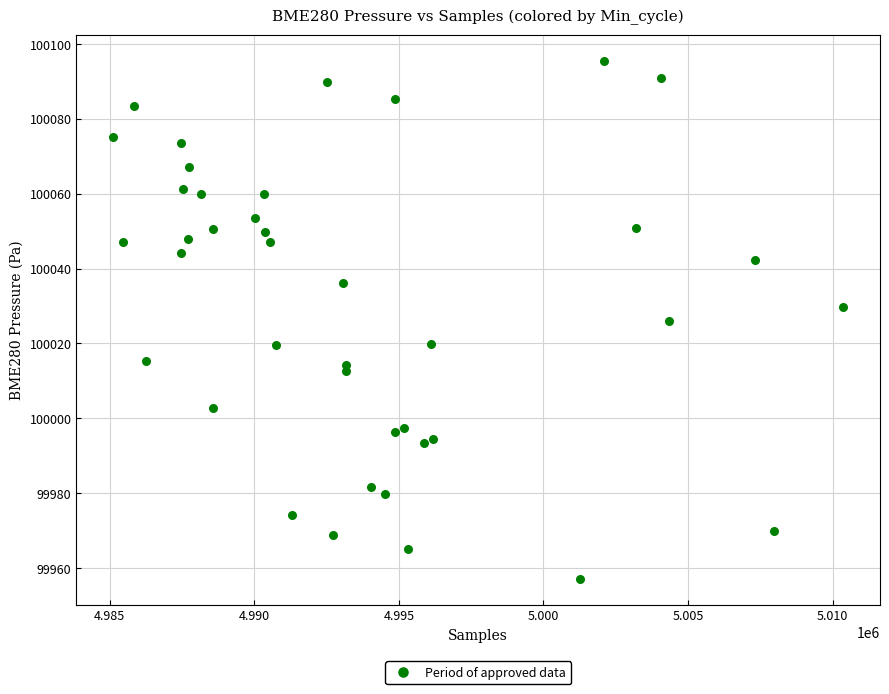

What is the range of Y values (max minus min)?

138.4